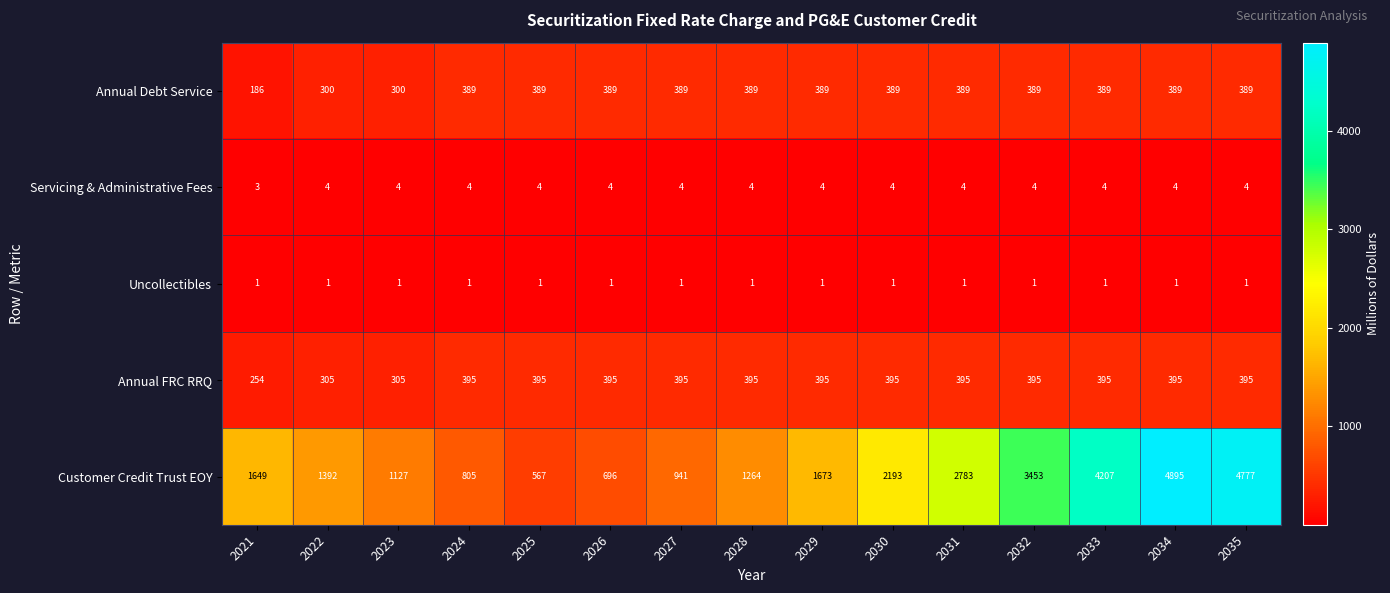

Rank the series at 2024 from lowest to highest value.

Uncollectibles, Servicing & Administrative Fees, Annual Debt Service, Annual FRC RRQ, Customer Credit Trust EOY